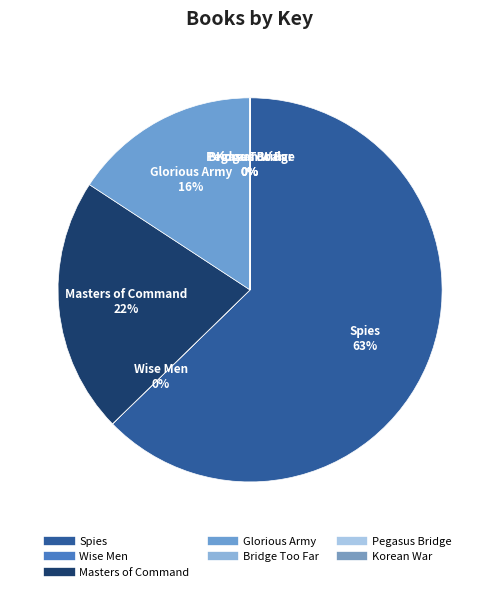

Which slice is the smallest?

Korean War